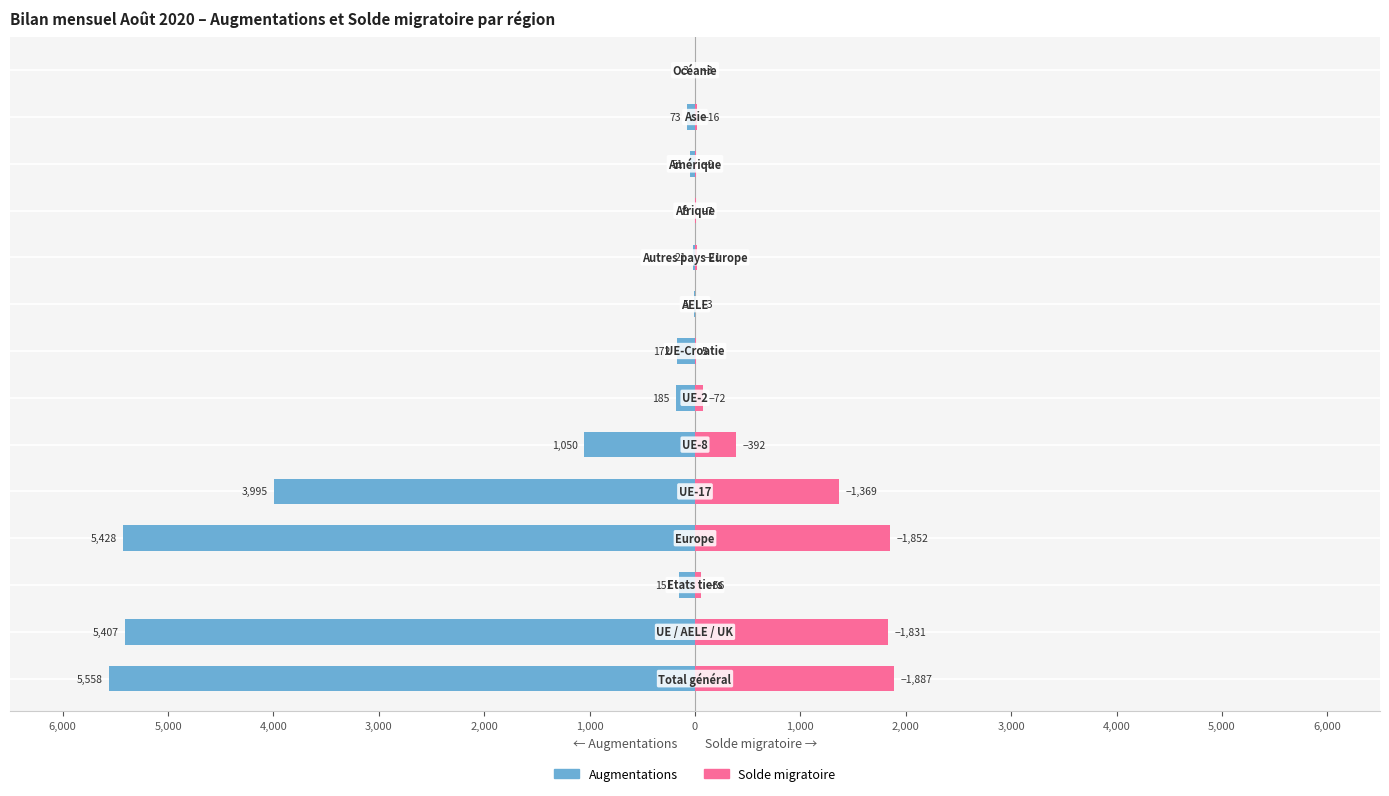

How many categories are shown in the chart?

14